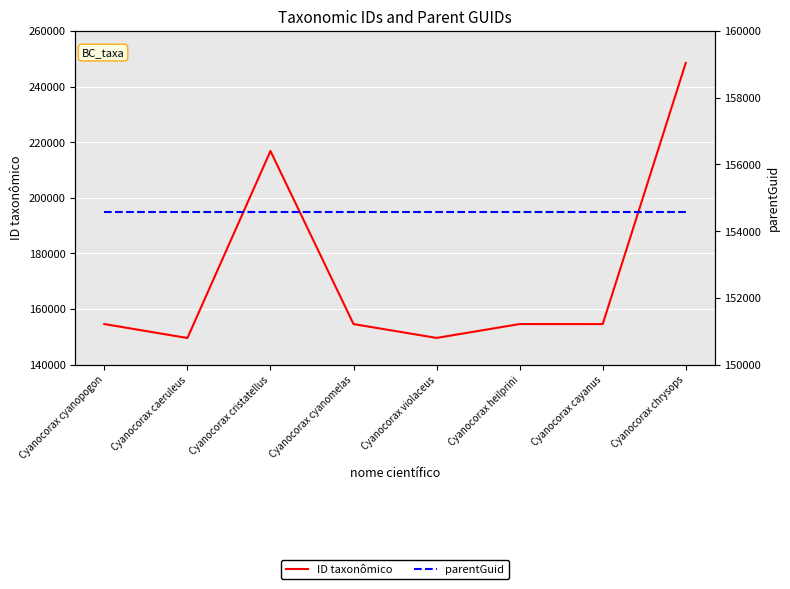

True or false: ID taxonômico has more than 2 interior local peaks.

False